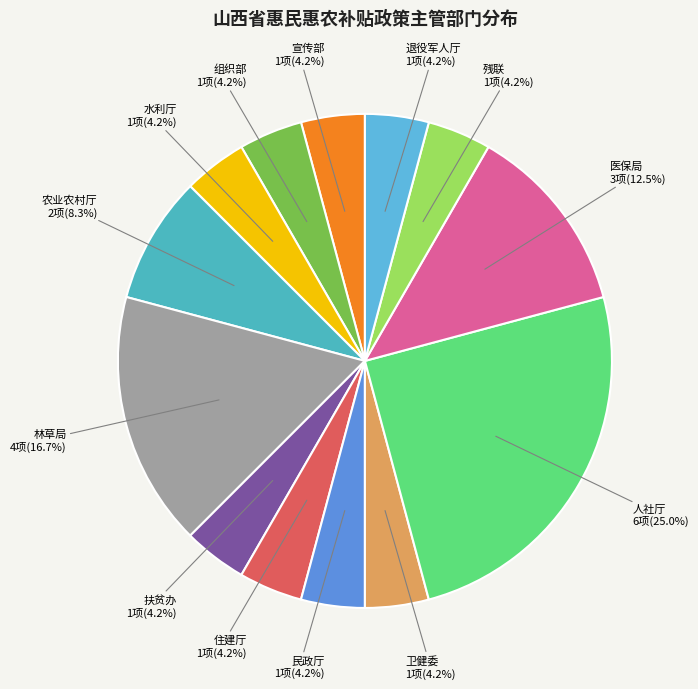

Does any single category account for the majority?

No